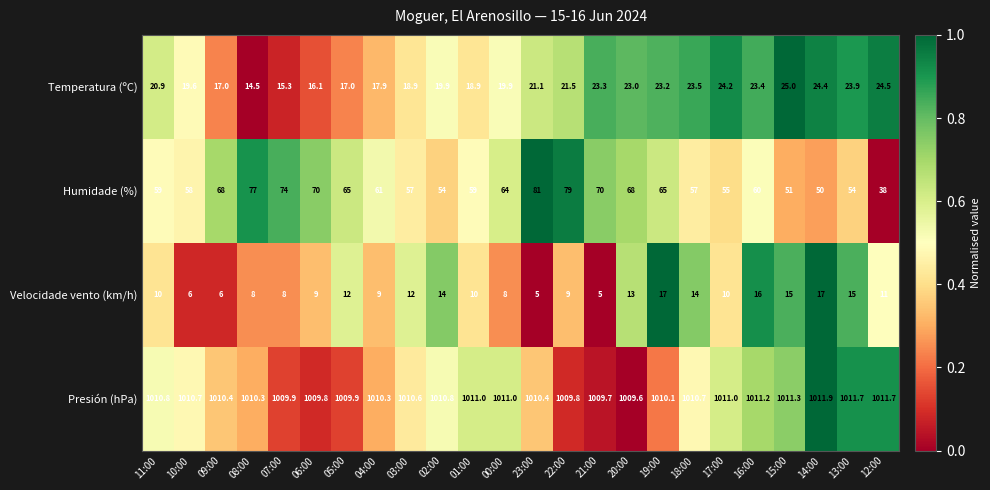

Which series has the widest spread of values?

Humidade (%)